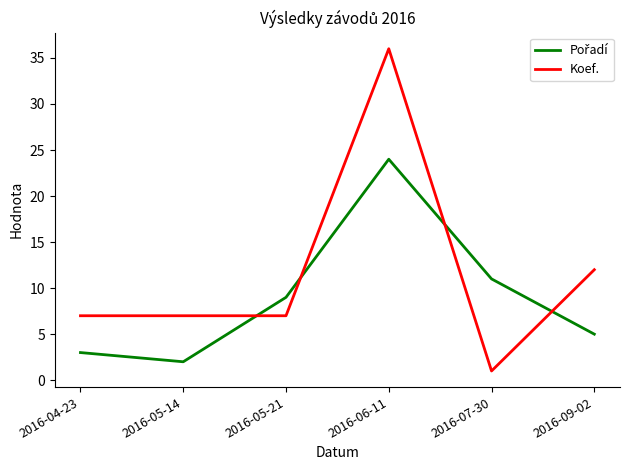

Which series changed the most between 2016-06-11 and 2016-09-02?

Koef.